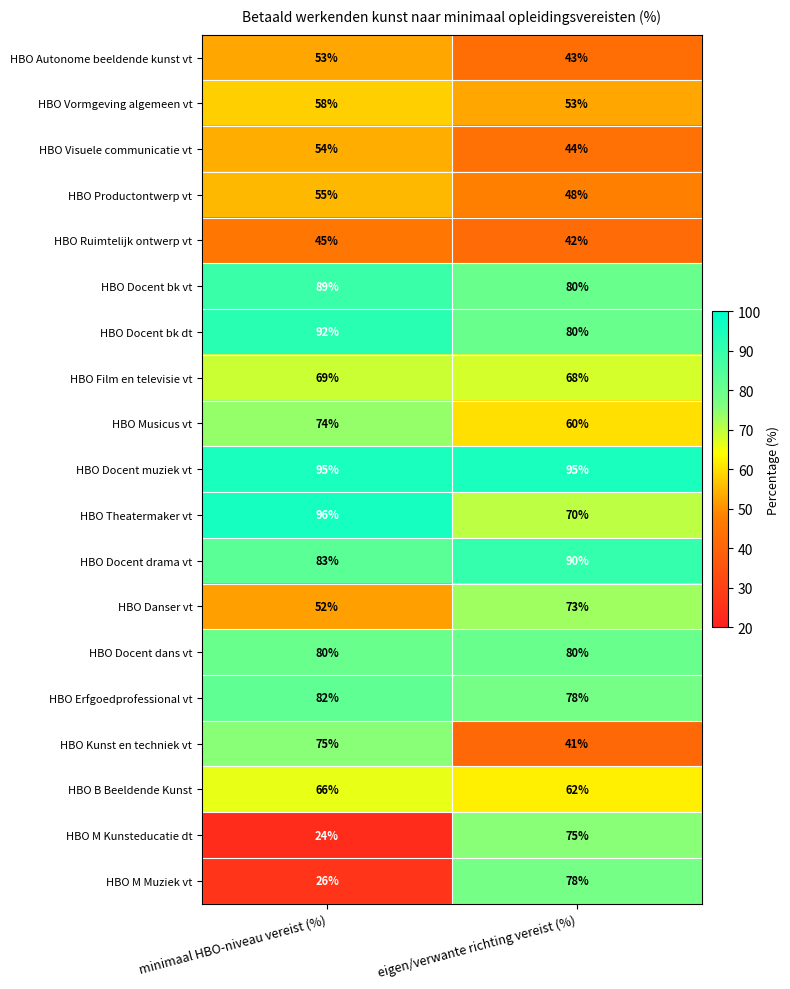

Is it true that HBO Theatermaker vt equals 37 at eigen/verwante richting vereist (%)?

False